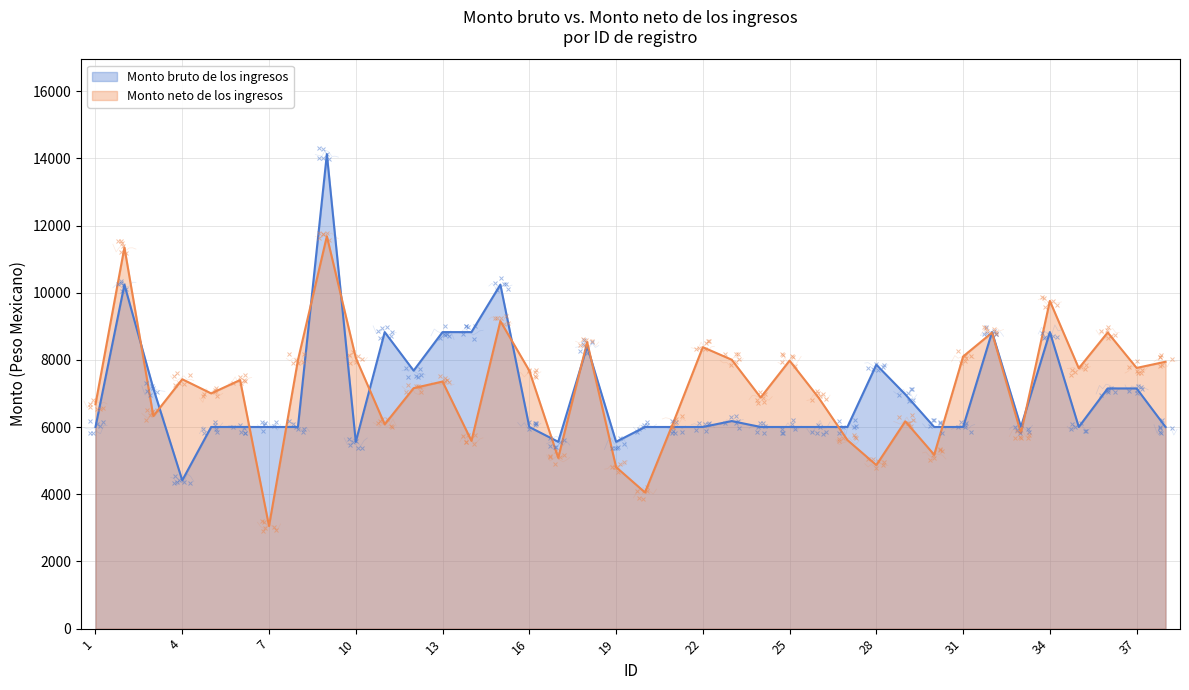

Does the chart have visible grid lines?

Yes